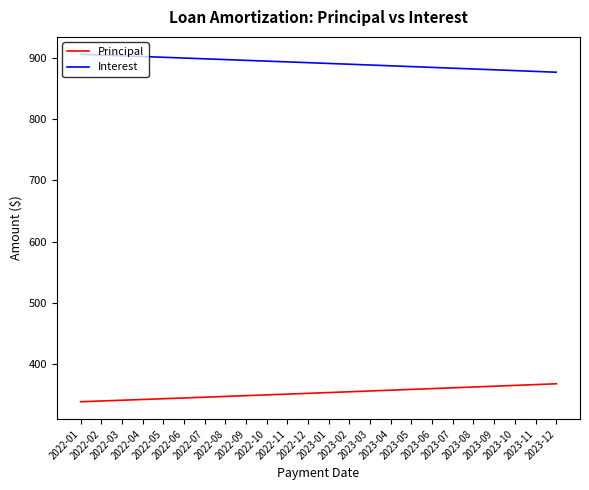

True or false: Principal and Interest intersect in this chart.

False